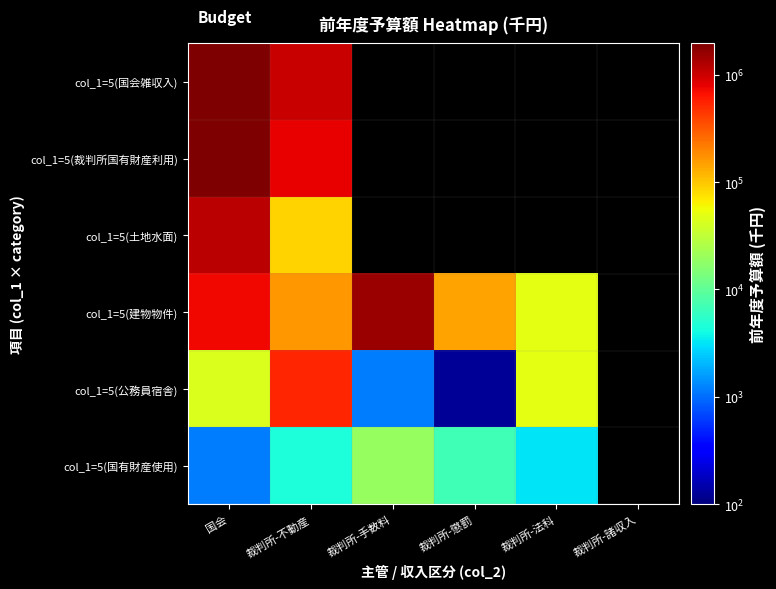

Which category has the highest value in the col_1=5(国会雑収入) series?

国会